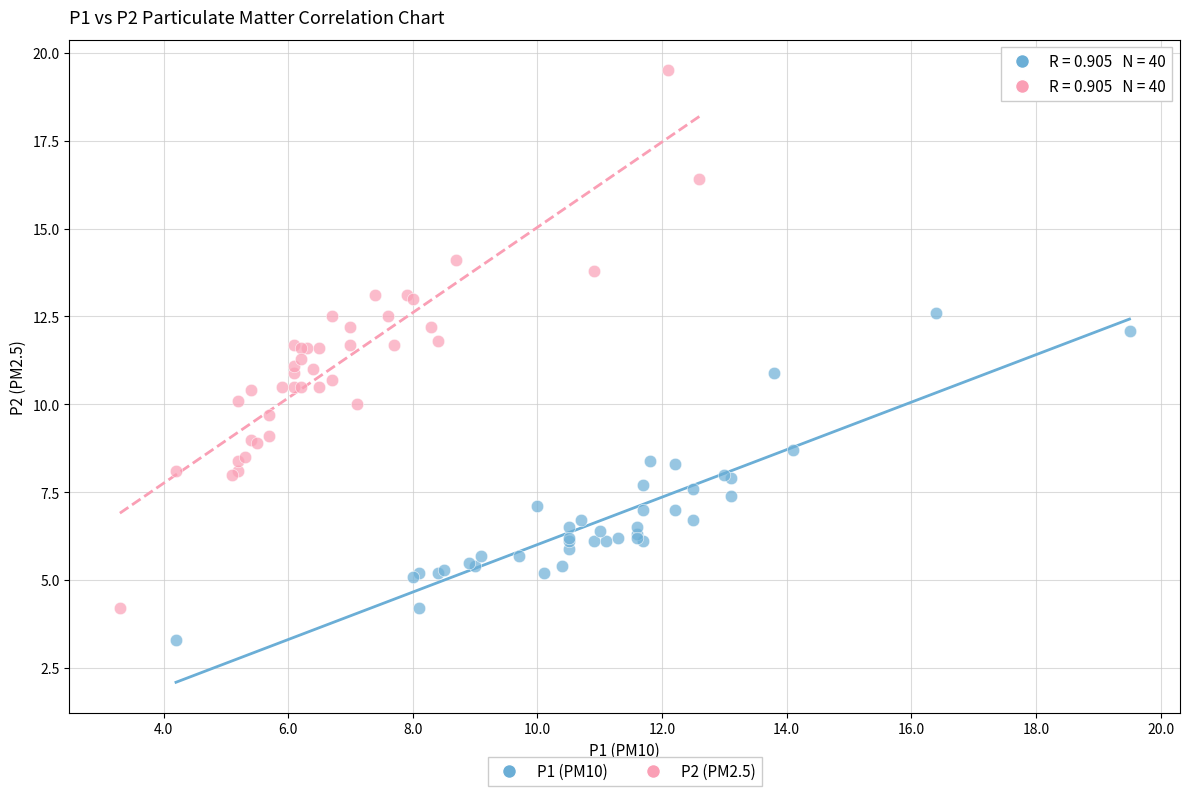

Which series reaches the maximum Y coordinate?

P2 (PM2.5)